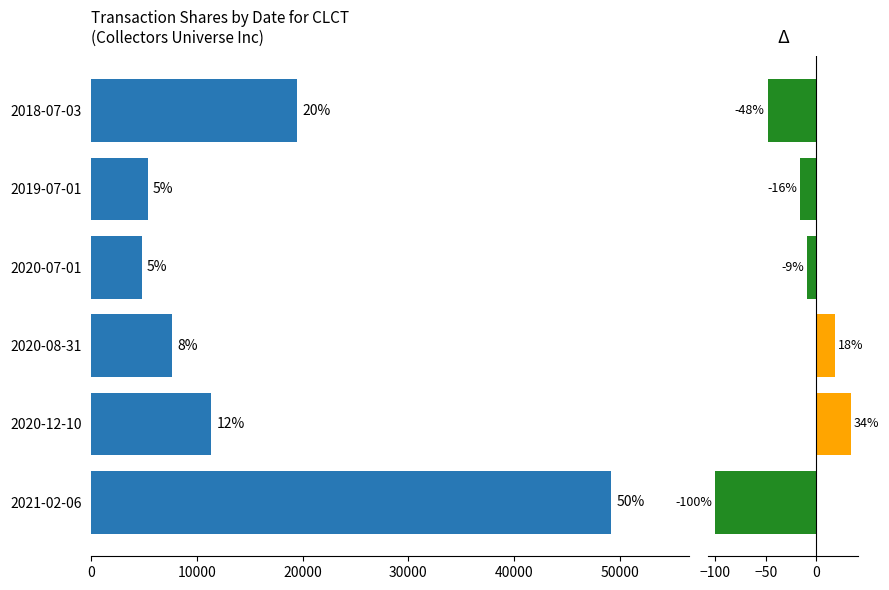

Rank the series at 20000 from lowest to highest value.

pctchgSharesOwned, transactionShares